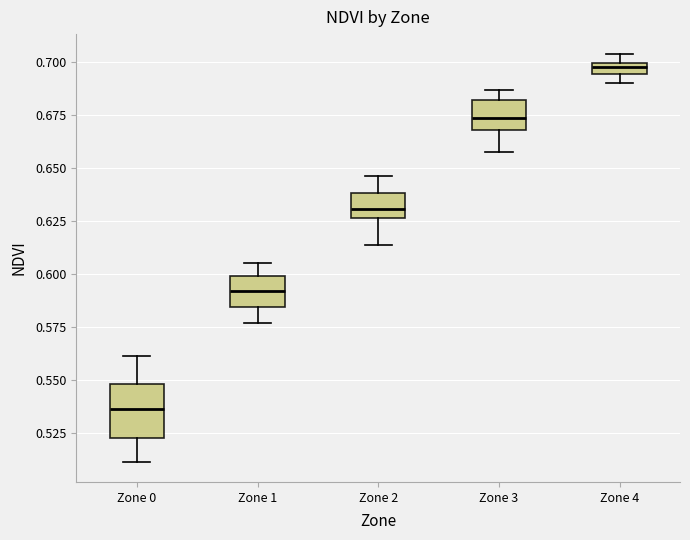

Which box's median line is the highest?

Zone 4